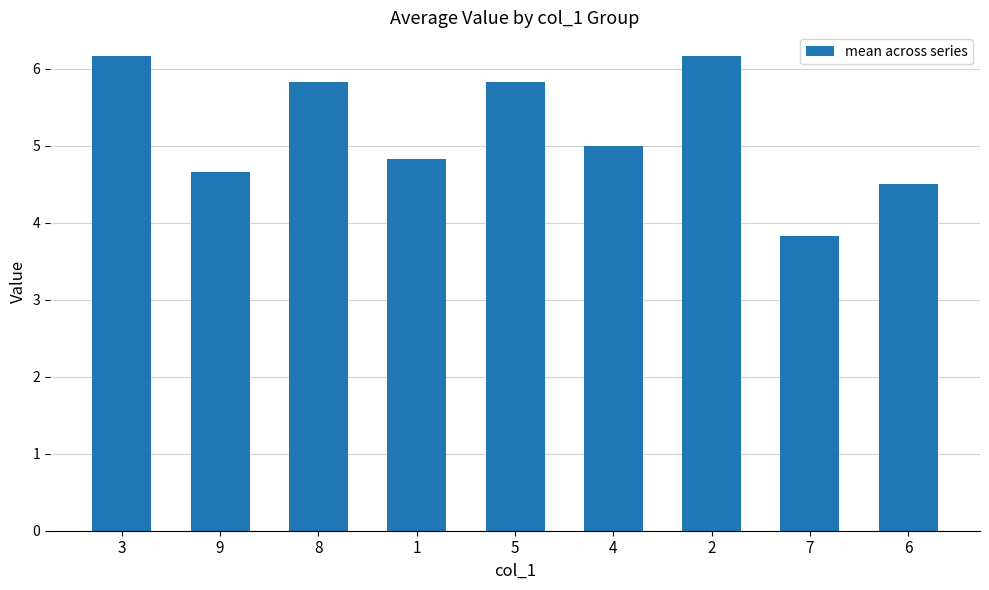

What is the average value?

5.2